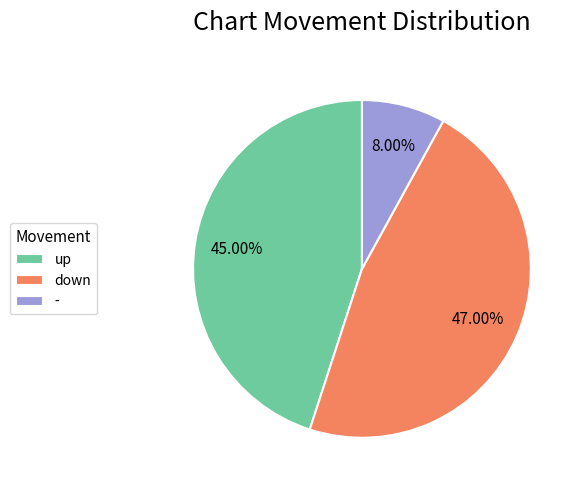

How many slices are in this pie chart?

3